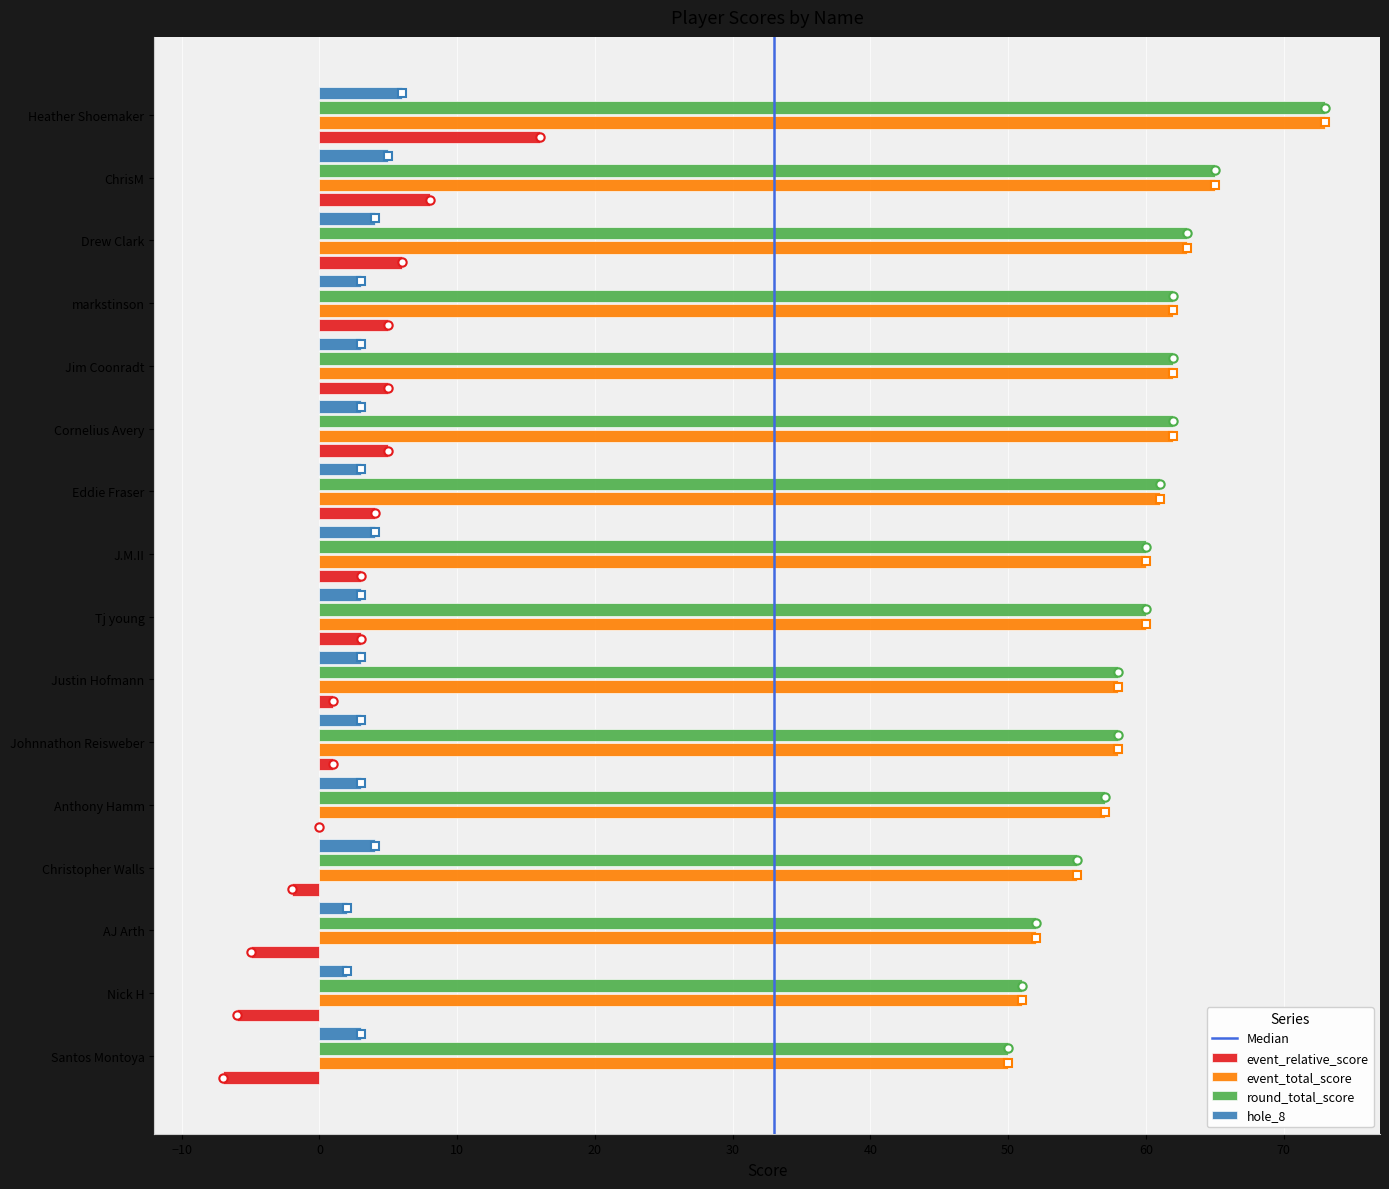

Is the value of hole_8 at Jim Coonradt greater than the value of event_total_score at Nick H?

No